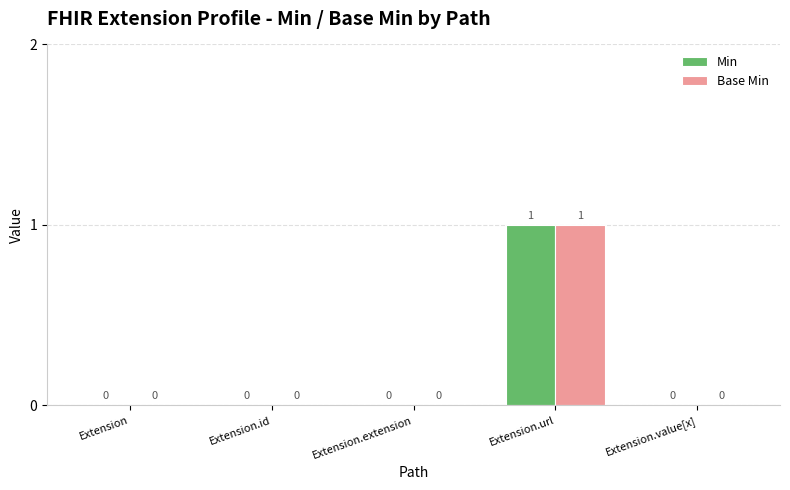

True or false: Min has a value of 0 at Extension.extension.

True